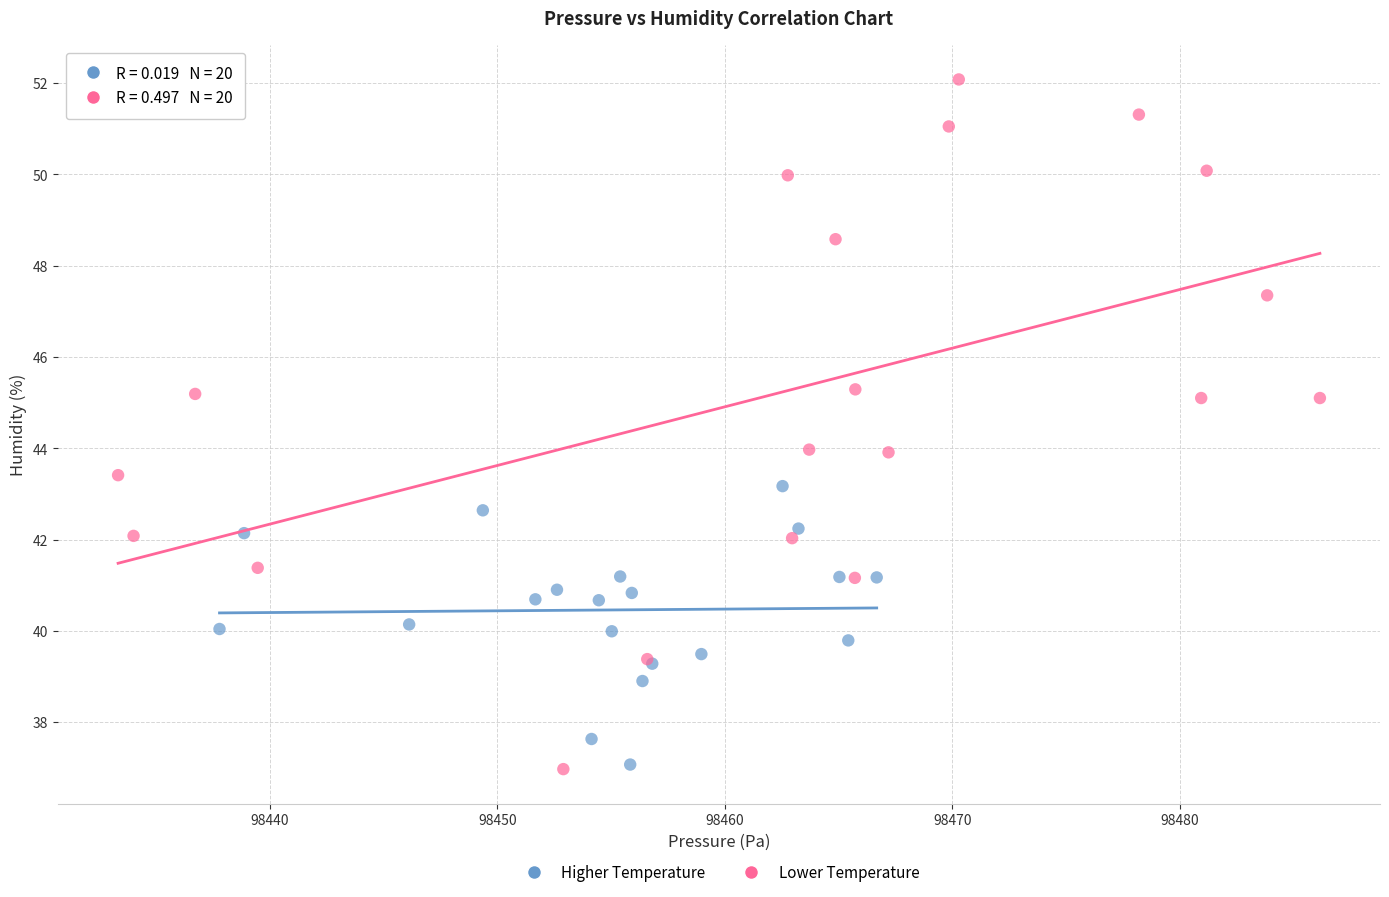

Which series reaches the maximum Y coordinate?

Lower Temperature